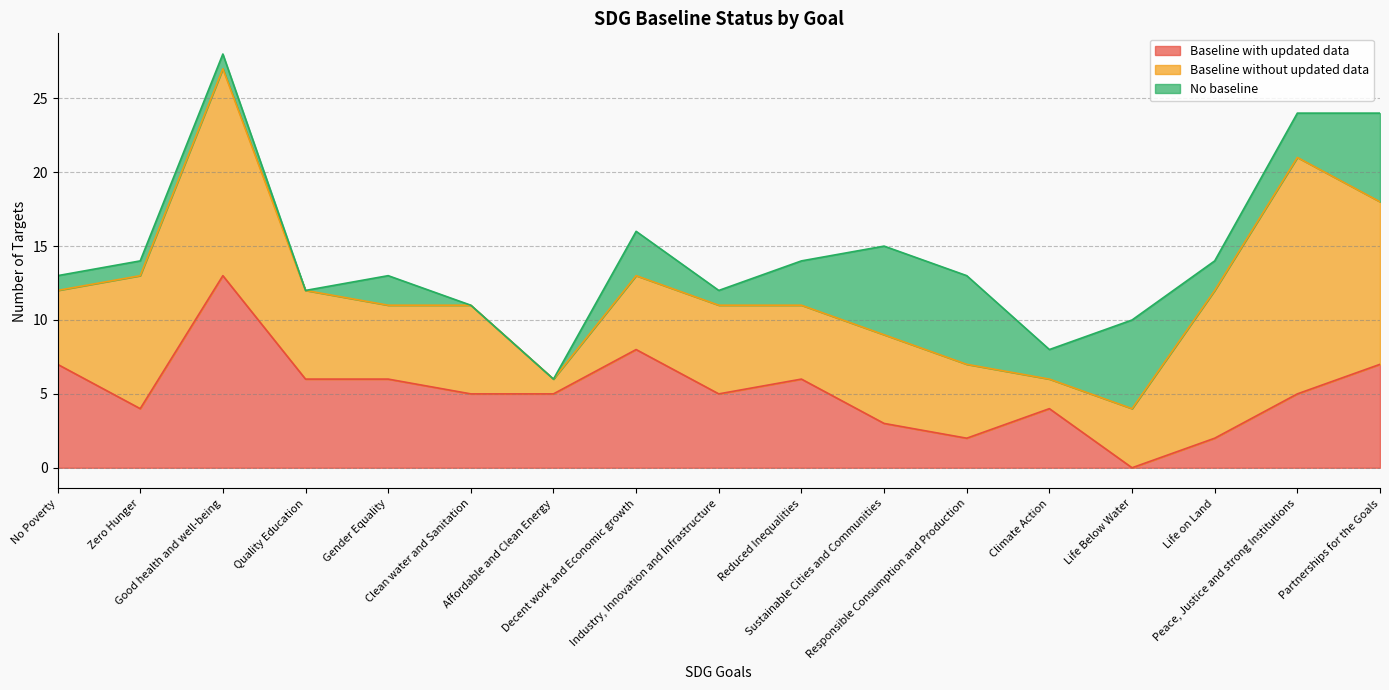

How many values in the Baseline without updated data series exceed 6?

5